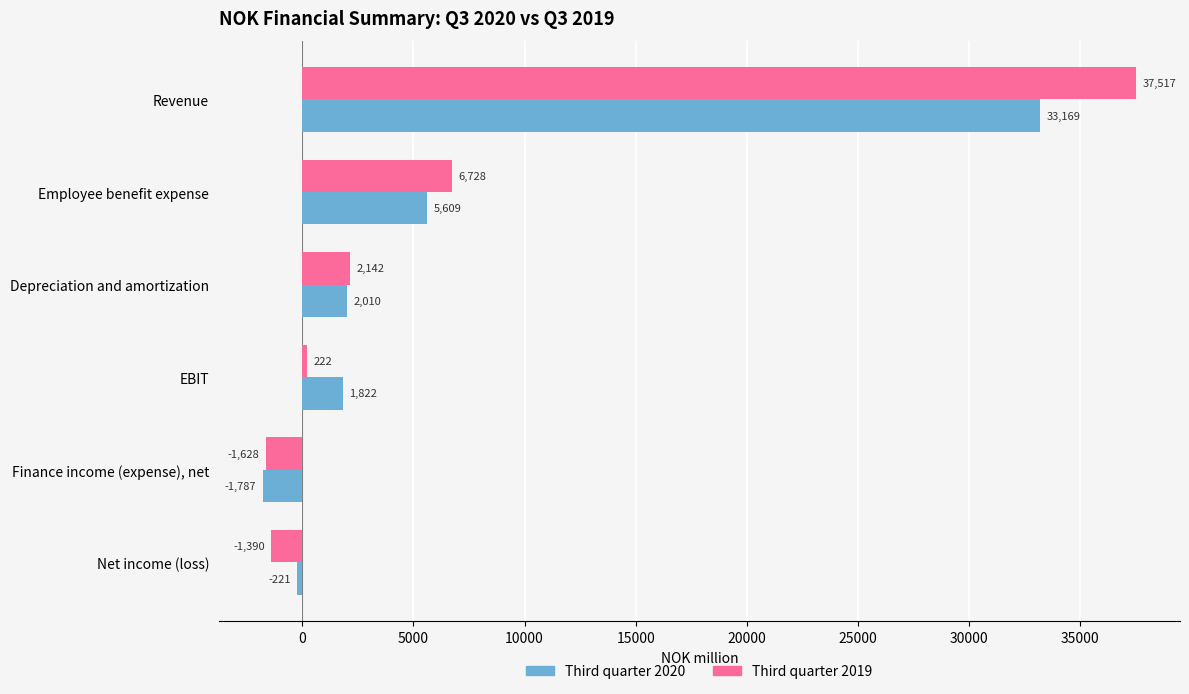

What is the difference between the maximum and minimum values in the Third quarter 2019 series?

39145.3